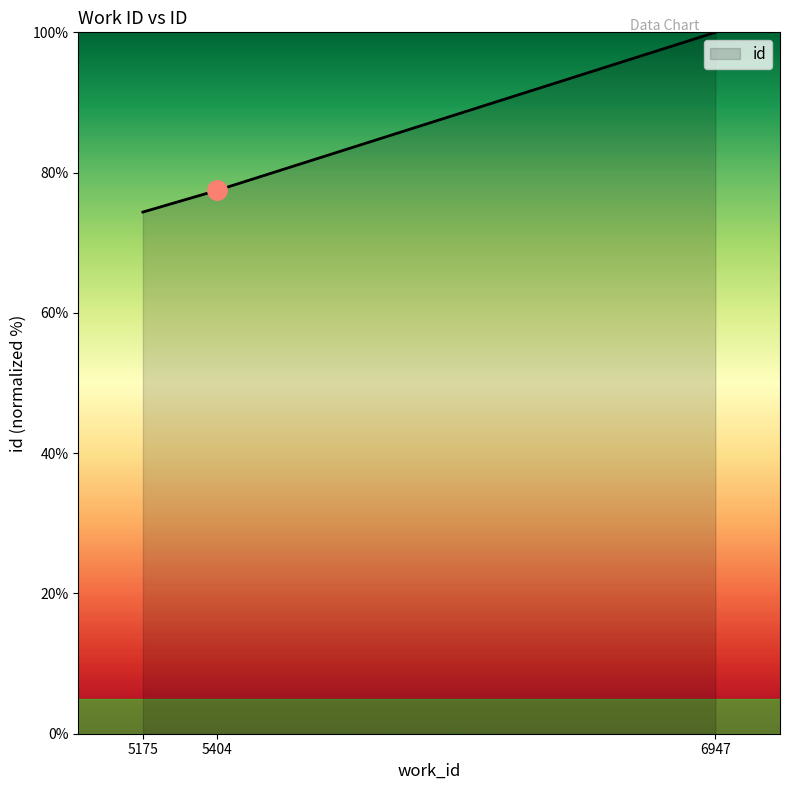

What is the minimum value shown in the chart?

74.4